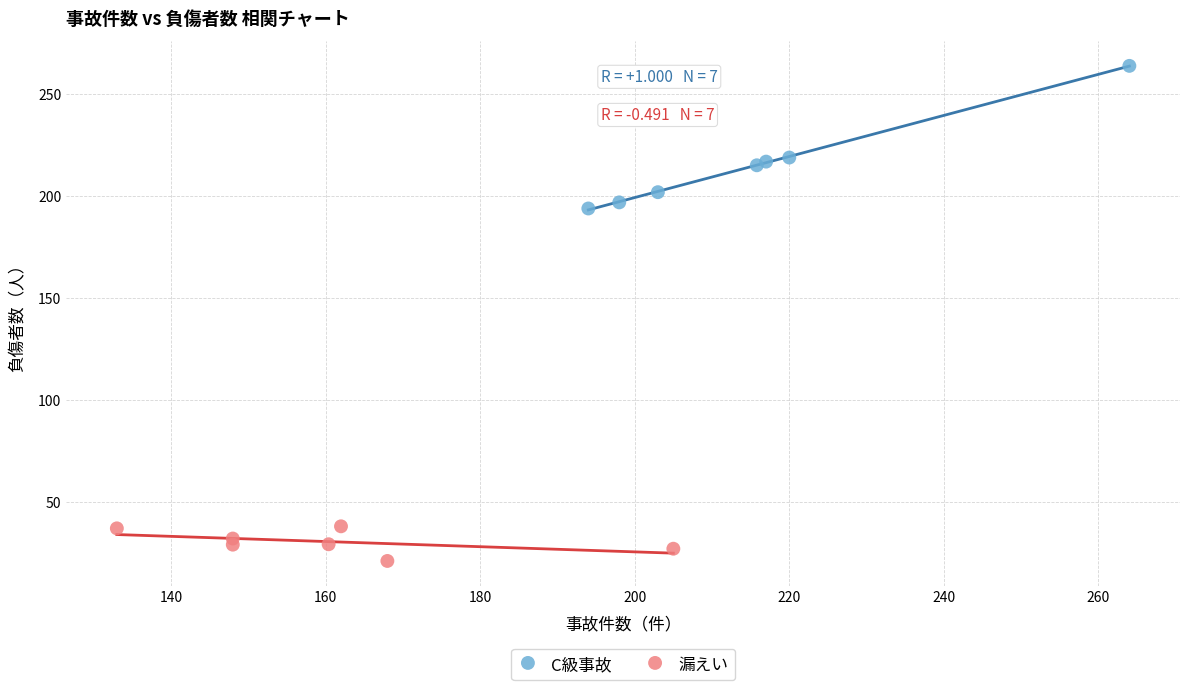

Which series has the largest Y range (max minus min)?

C級事故